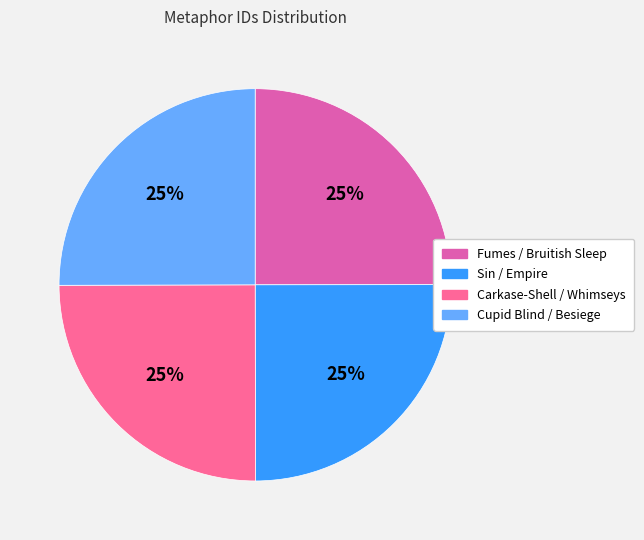

Does any single category account for the majority?

No